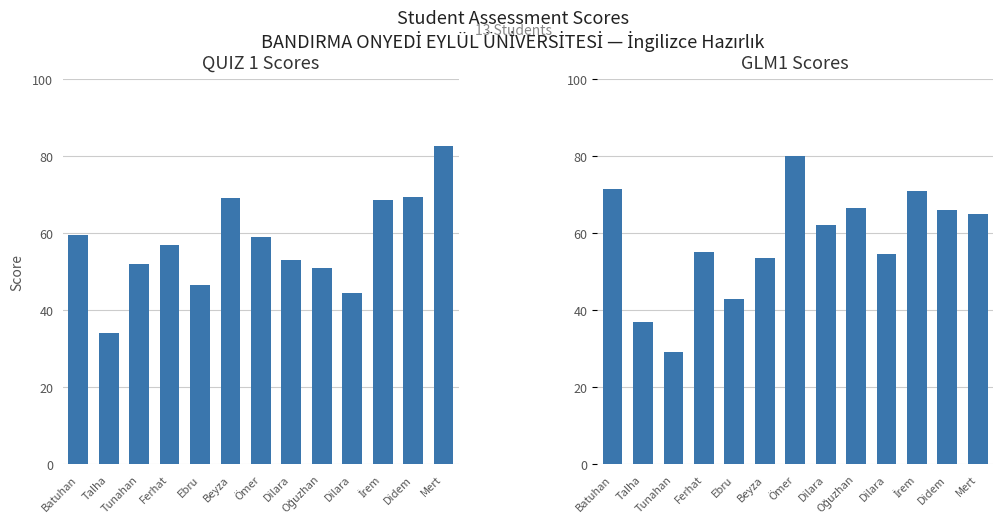

Rank the series at İrem from highest to lowest value.

GLM1, QUIZ 1